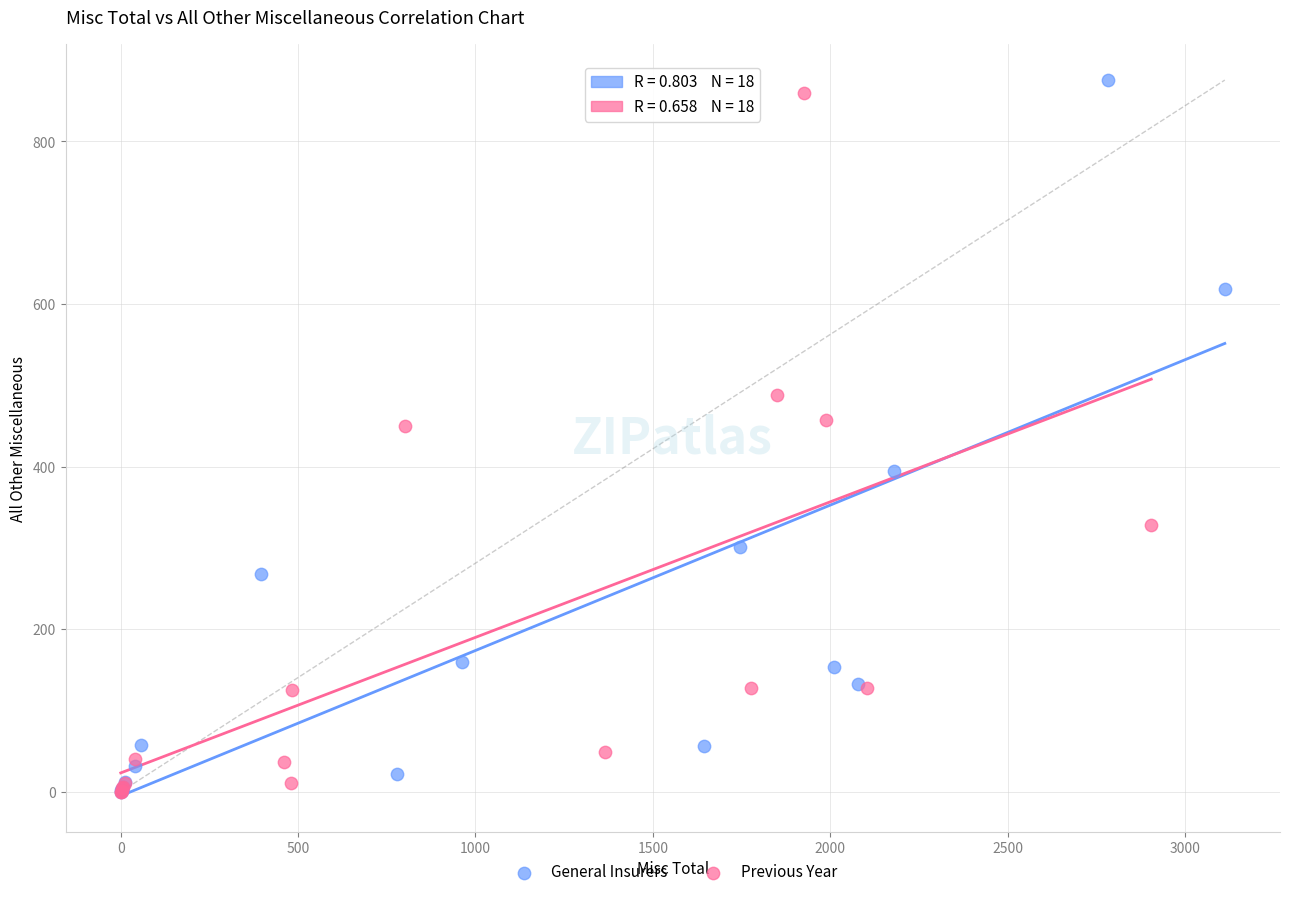

What are all the series names shown in the legend?

General Insurers, Previous Year